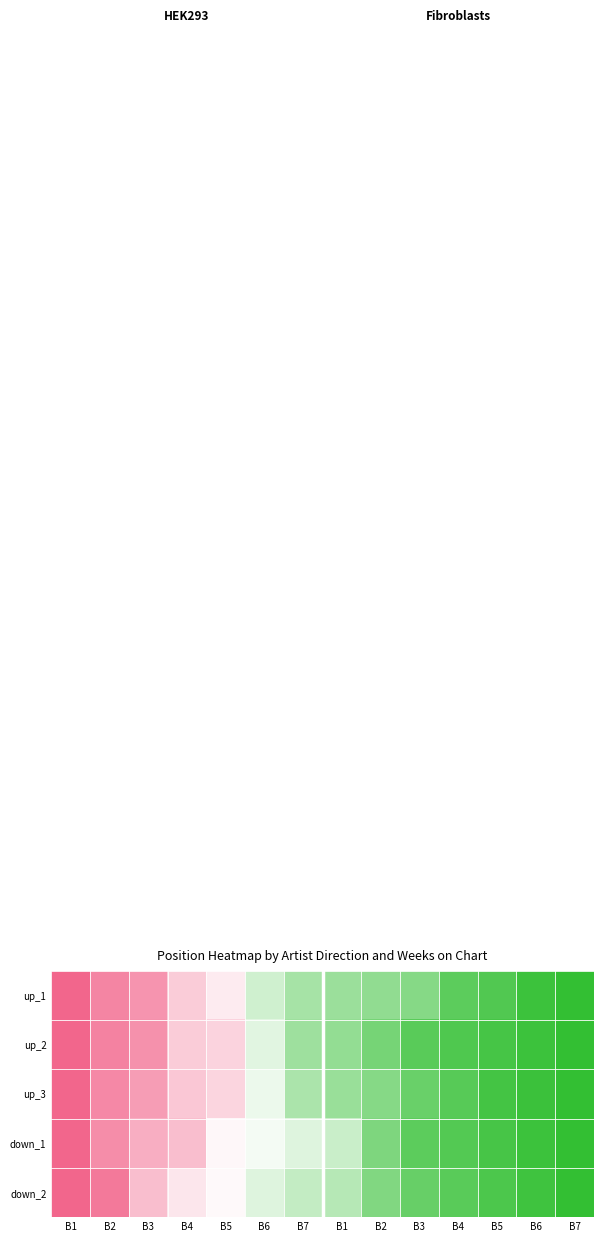

Which has a higher value, B7 or B3?

B3